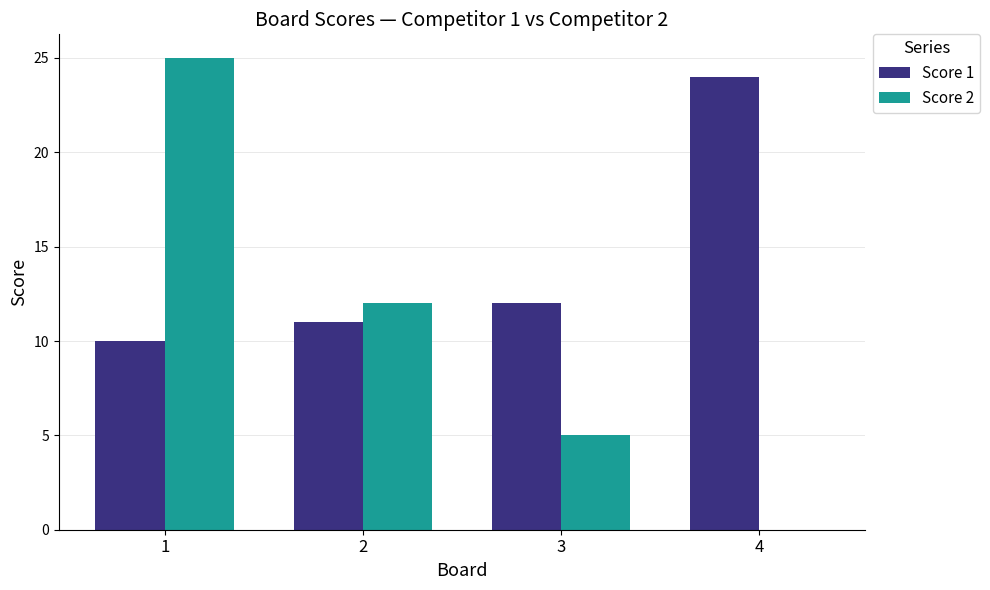

Is it true that Score 2 equals 0 at 4?

True